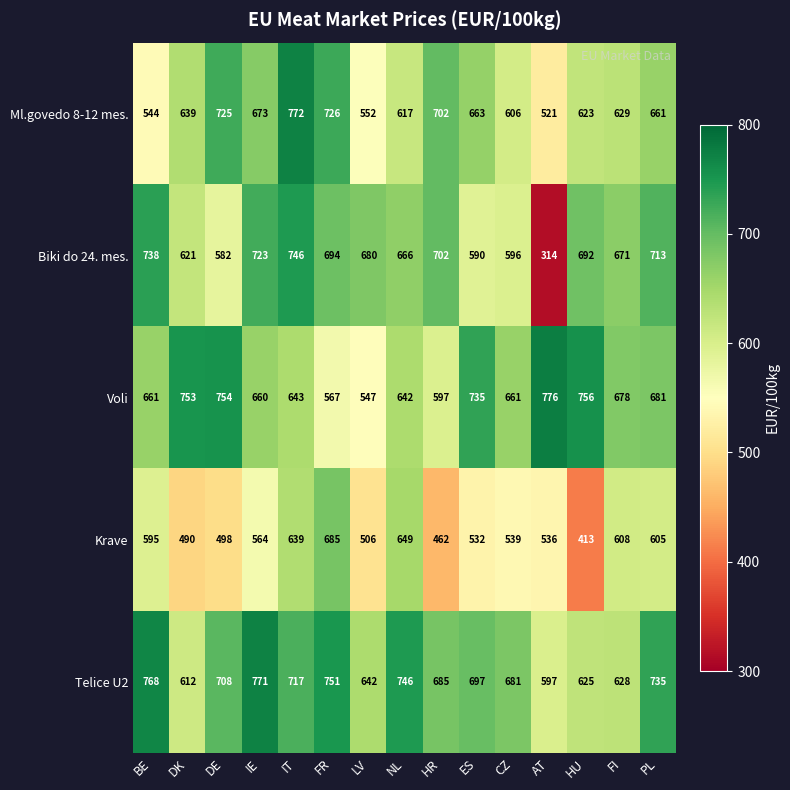

What is the difference between the second highest and second lowest values in the Biki do 24. mes. series?

156